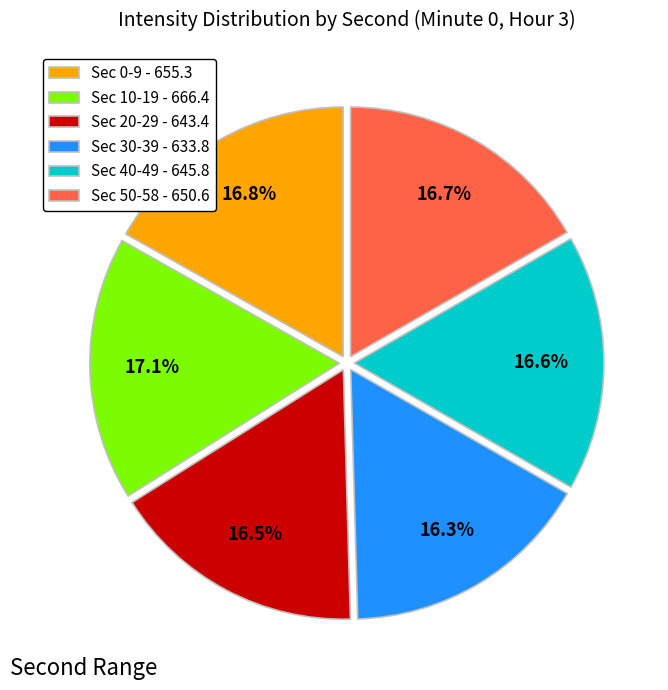

Is there a majority slice in this chart?

No